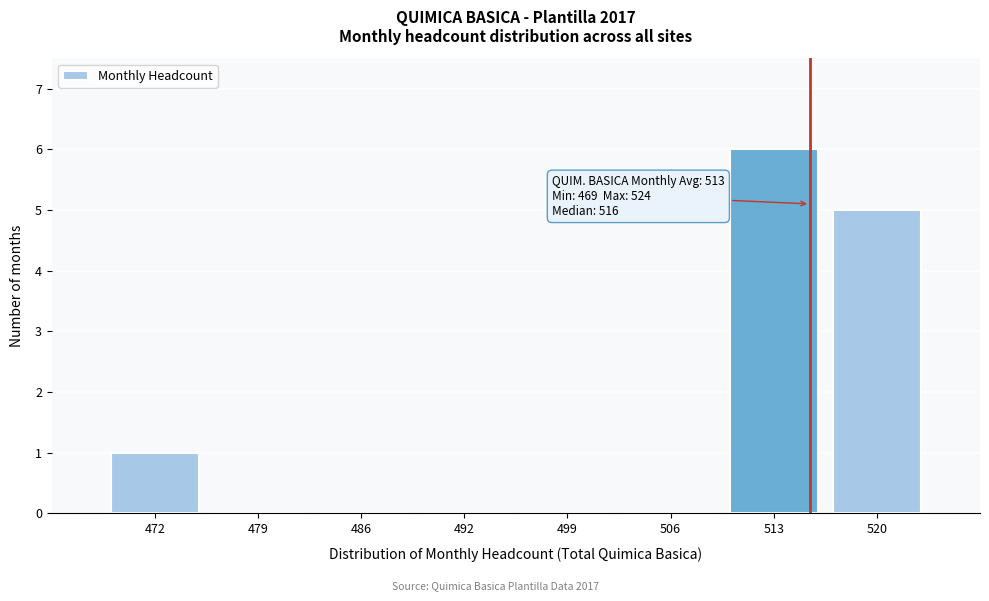

Reading right to left, extract all data points from this chart.

520=5	513=6	506=0	499=0	492=0	486=0	479=0	472=1